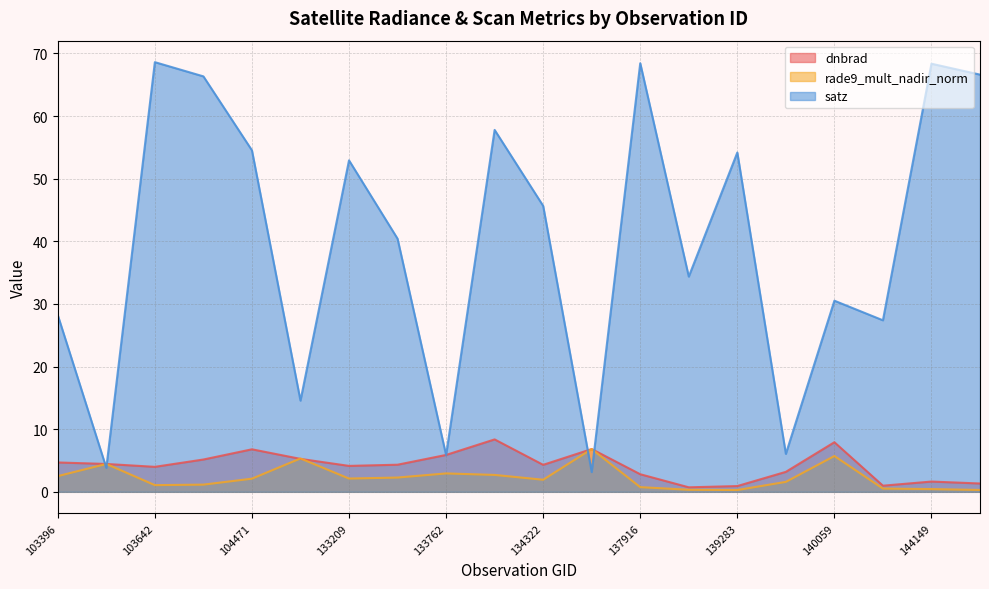

What is the value of the dnbrad point at the 11th from the left?

4.3